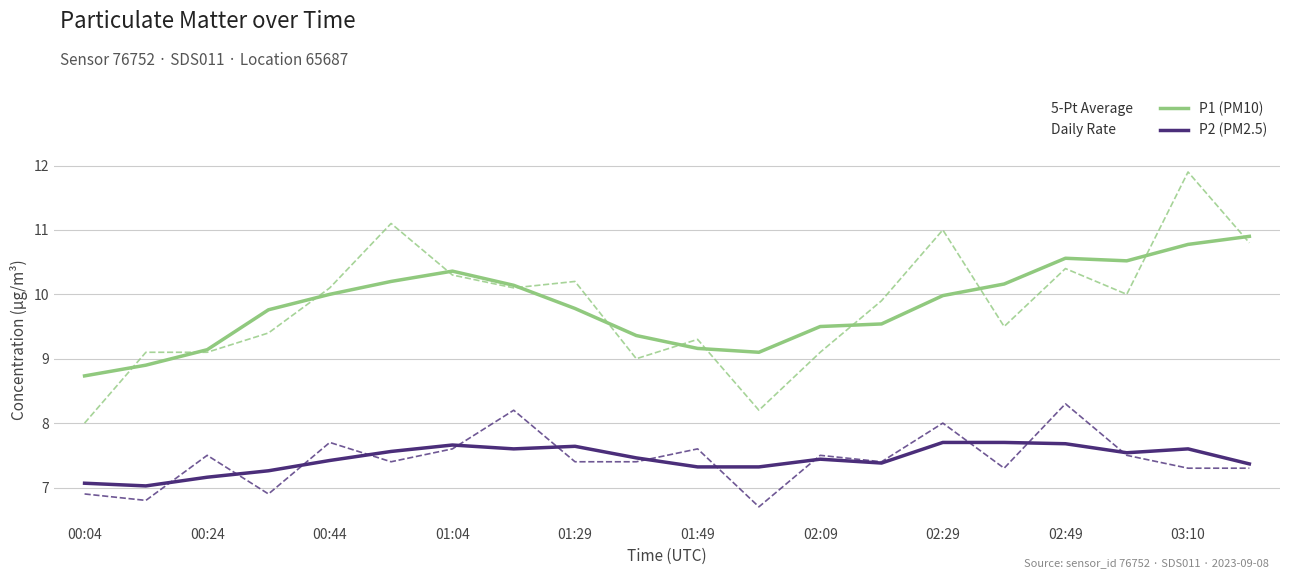

What is the minimum value shown in the chart?

6.7